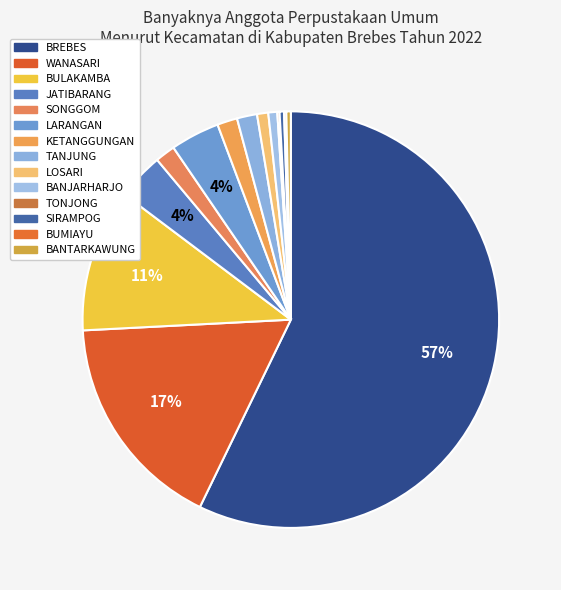

How many segments does this pie chart have?

14